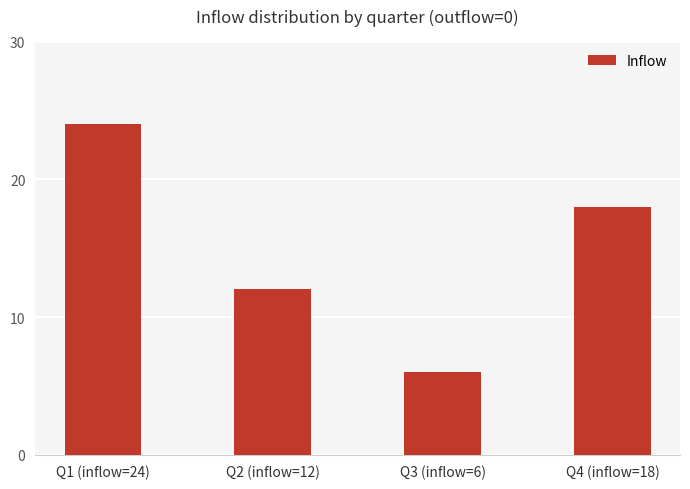

List the labels in order of value, smallest first.

Q3 (inflow=6), Q2 (inflow=12), Q4 (inflow=18), Q1 (inflow=24)